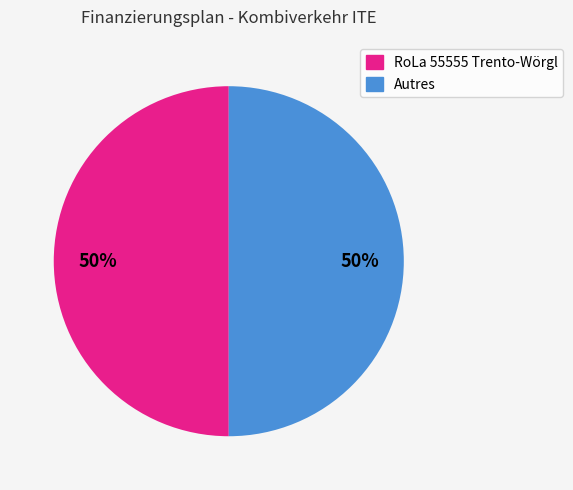

To the nearest percent, what is the average slice percentage?

50%